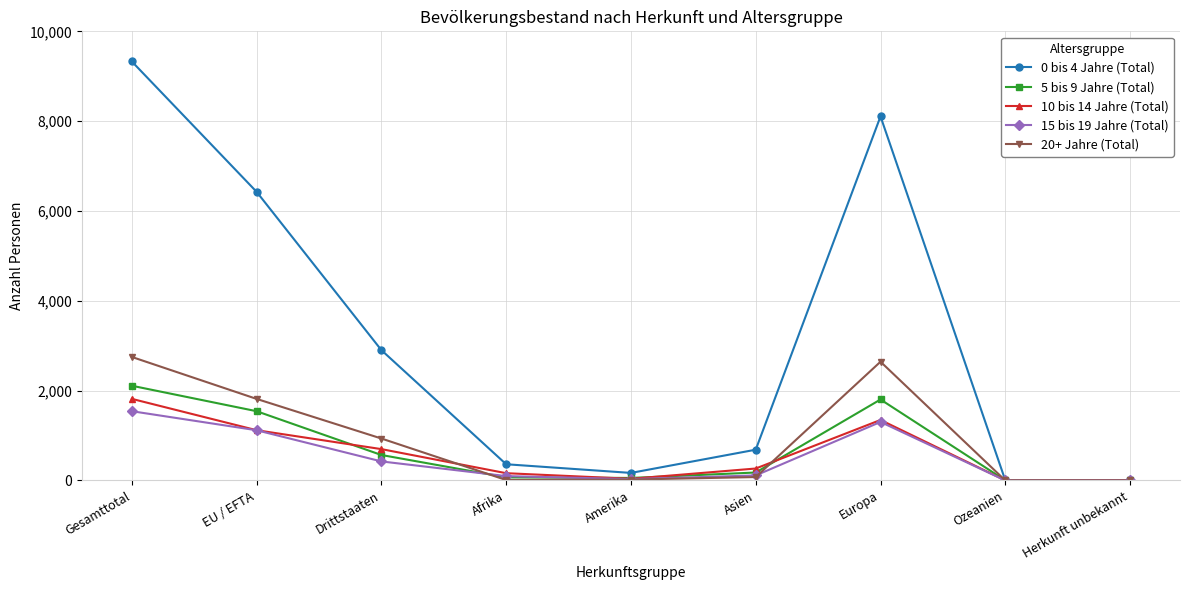

At which category is the sum across all series the highest?

Gesamttotal